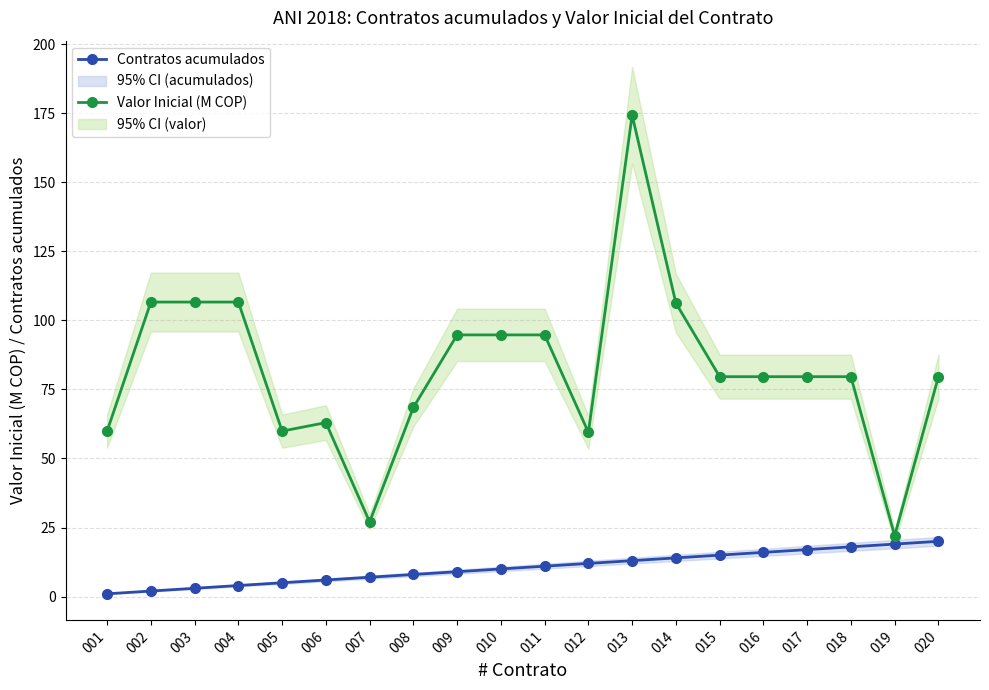

Rank the series by their average value, from highest to lowest.

Valor Inicial (M COP), Contratos acumulados